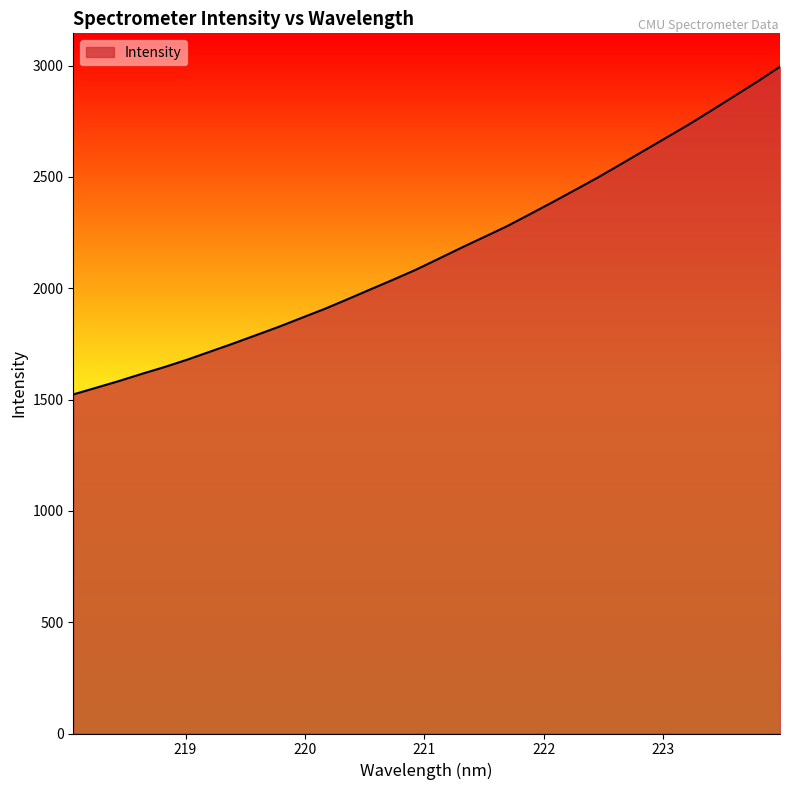

What is the difference between the maximum and minimum values?

1472.0